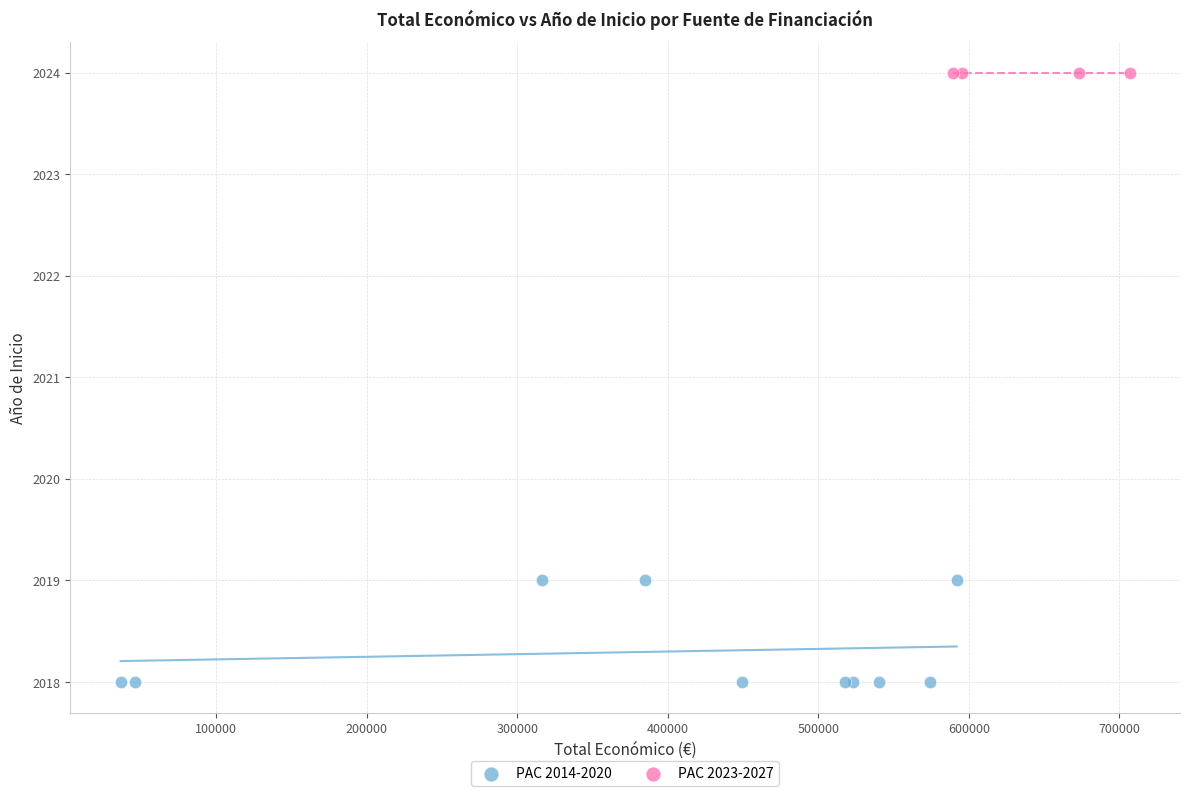

Which series contains the lowest Y value?

PAC 2014-2020